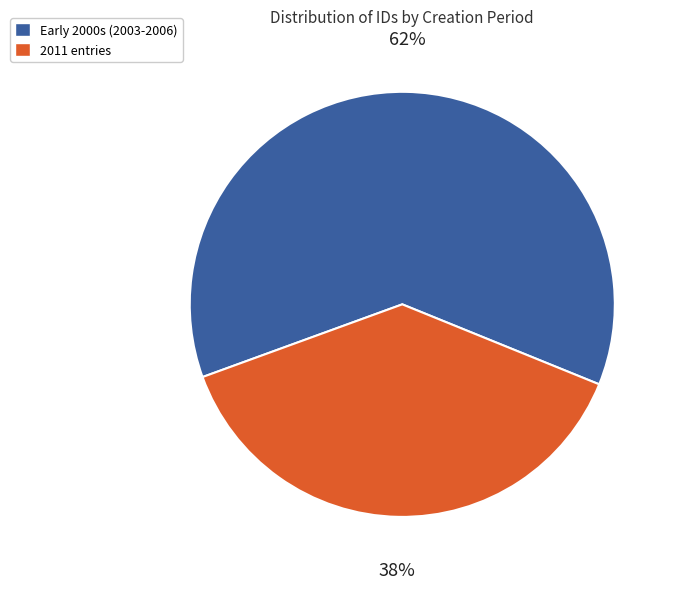

To the nearest percent, what is the average slice percentage?

50%